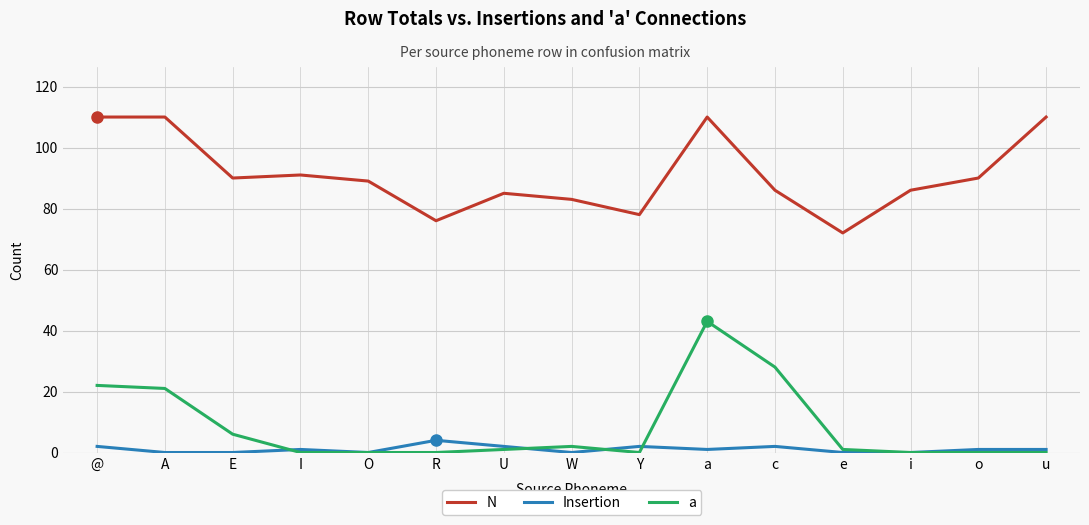

What is the sum of the N values at R and c?

162